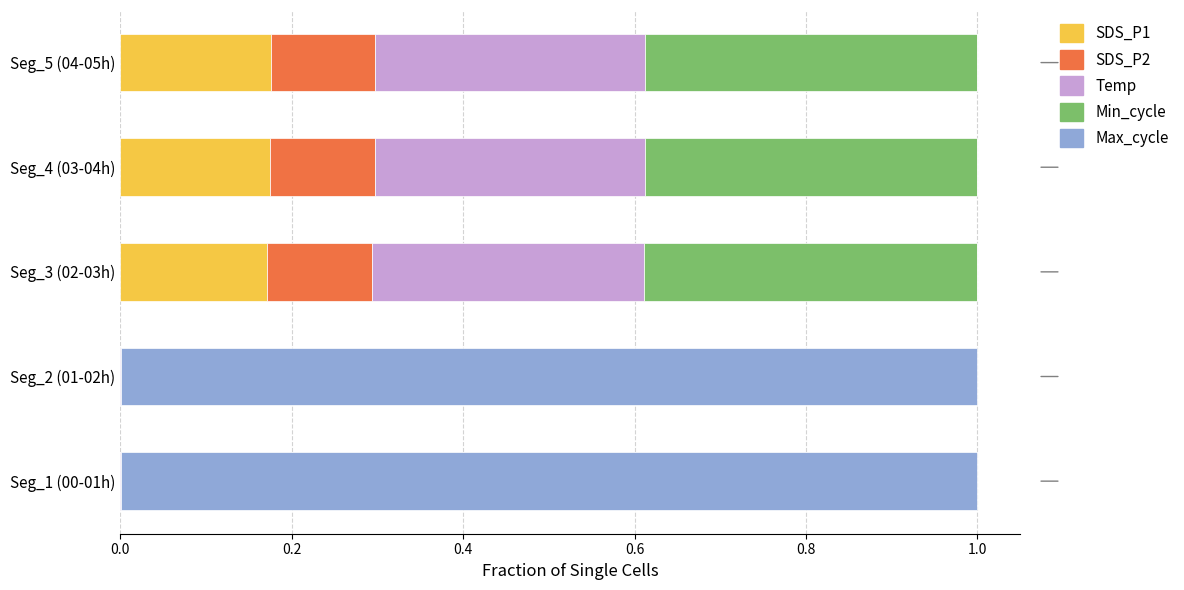

What is the total value across all series at Seg_3 (02-03h)?

1.0